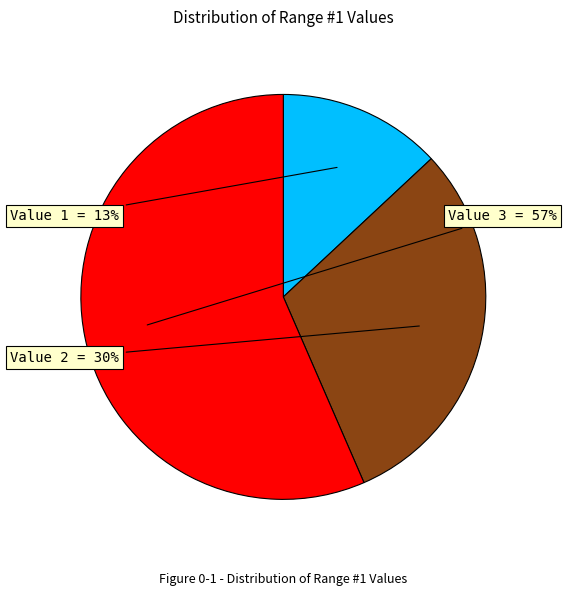

Which slice is the smallest?

Value 1